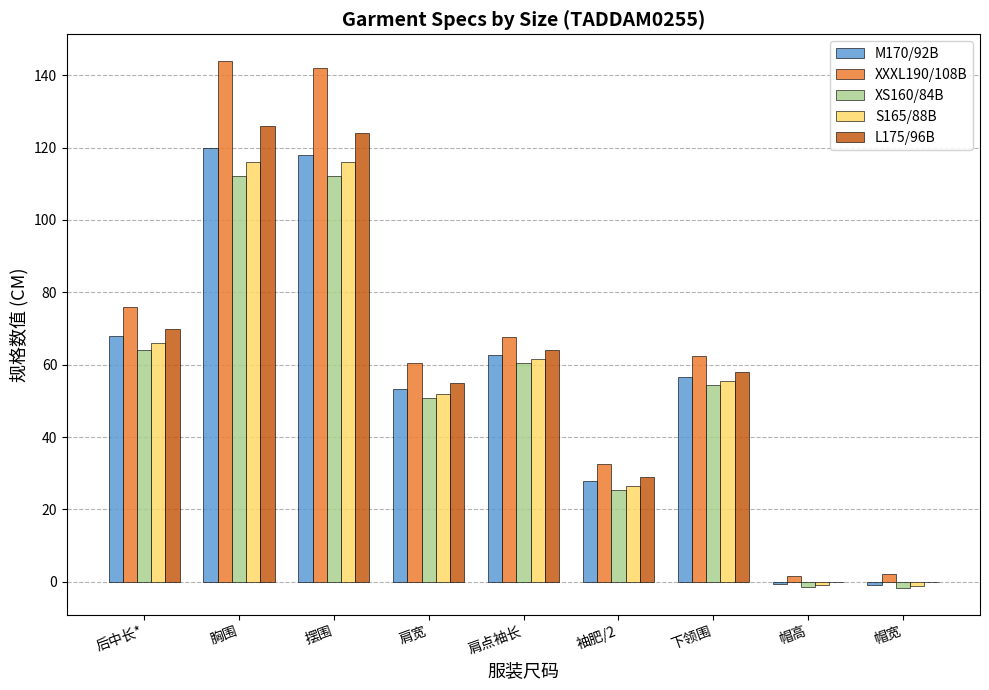

What is the sum of the XXXL190/108B values at 下领围 and 肩宽?

122.9